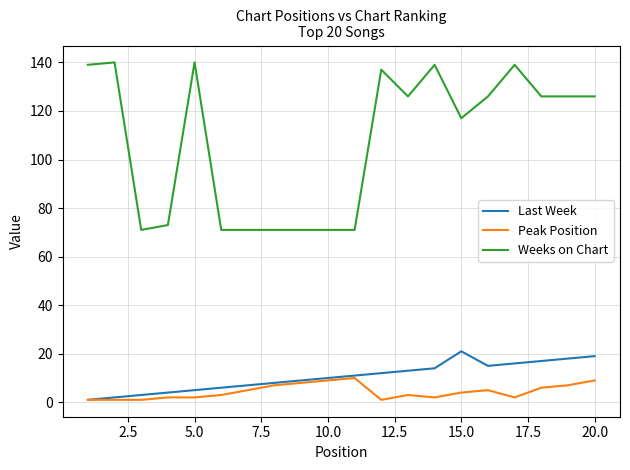

List the series in order of their peak value, lowest first.

Peak Position, Last Week, Weeks on Chart